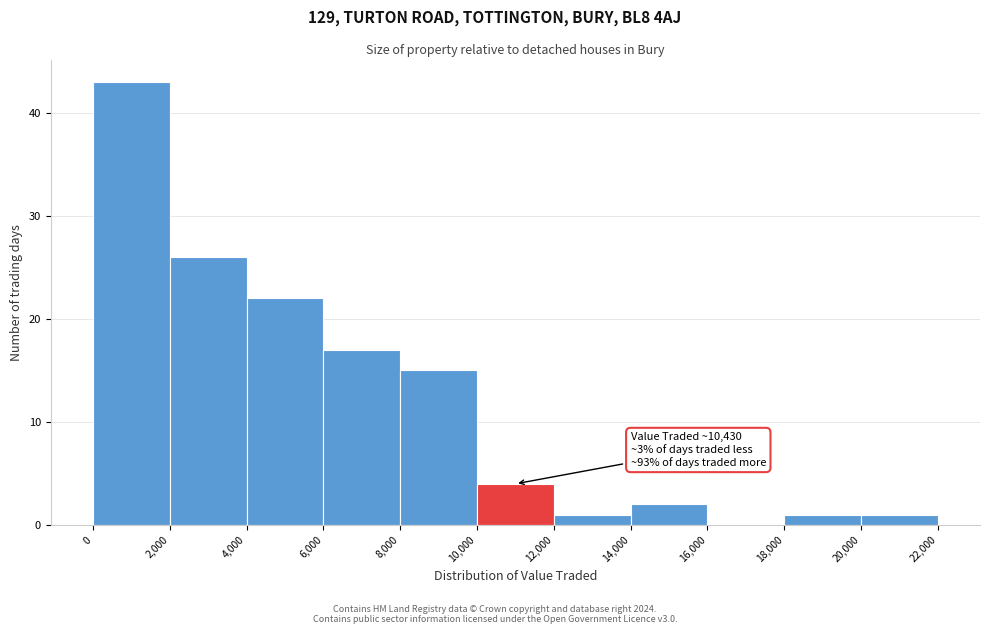

Which range on the x-axis has the tallest bar?

0 to 2,000